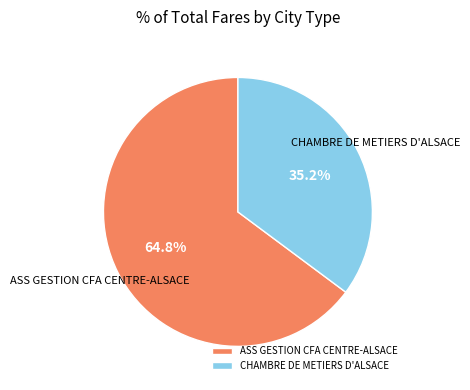

To the nearest percent, what portion does CHAMBRE DE METIERS D'ALSACE represent?

35%